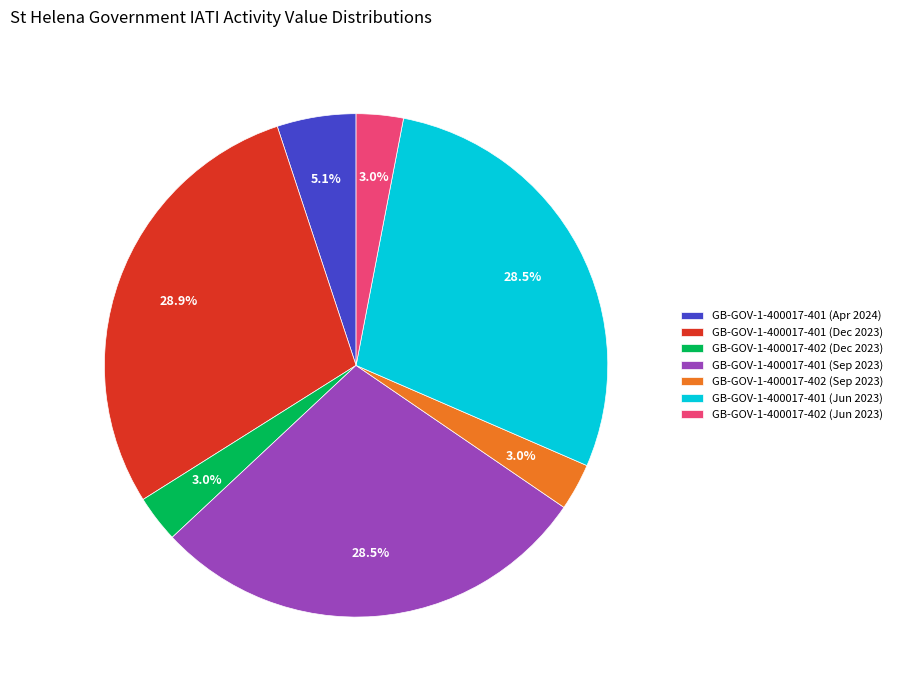

What is the total percentage of GB-GOV-1-400017-401 (Apr 2024) and GB-GOV-1-400017-402 (Jun 2023)?

8.1%